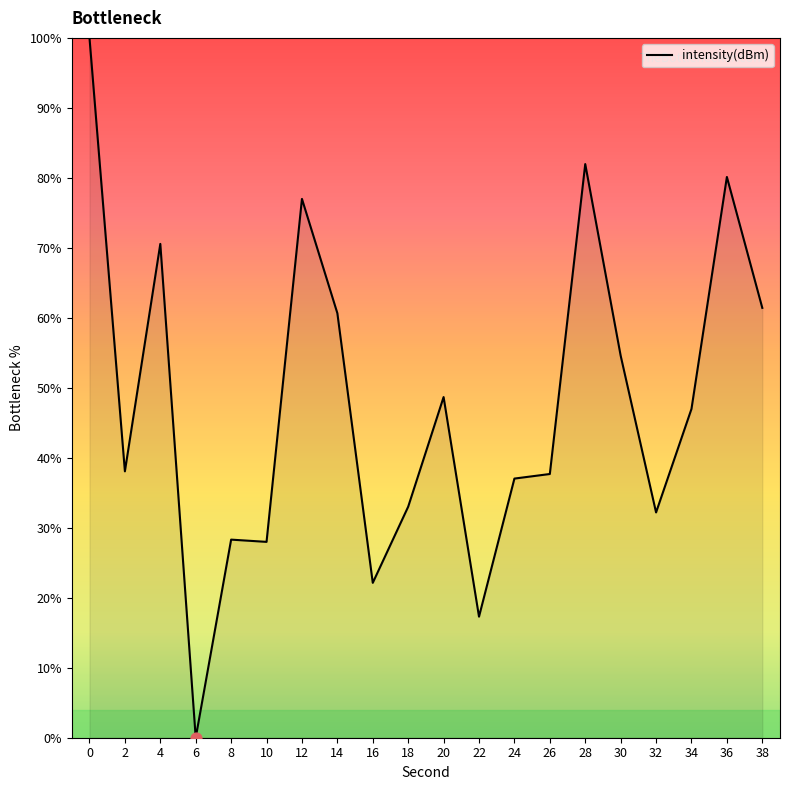

Between 28 and 24, which is larger?

28